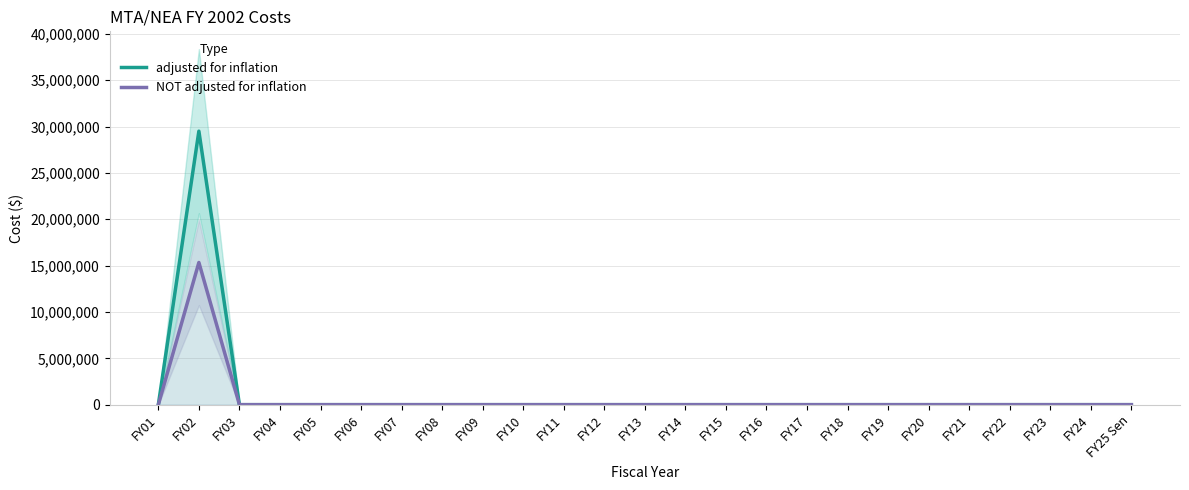

List the labels in order of adjusted for inflation value, largest first.

FY02, FY01, FY03, FY04, FY05, FY06, FY07, FY08, FY09, FY10, FY11, FY12, FY13, FY14, FY15, FY16, FY17, FY18, FY19, FY20, FY21, FY22, FY23, FY24, FY25 Sen